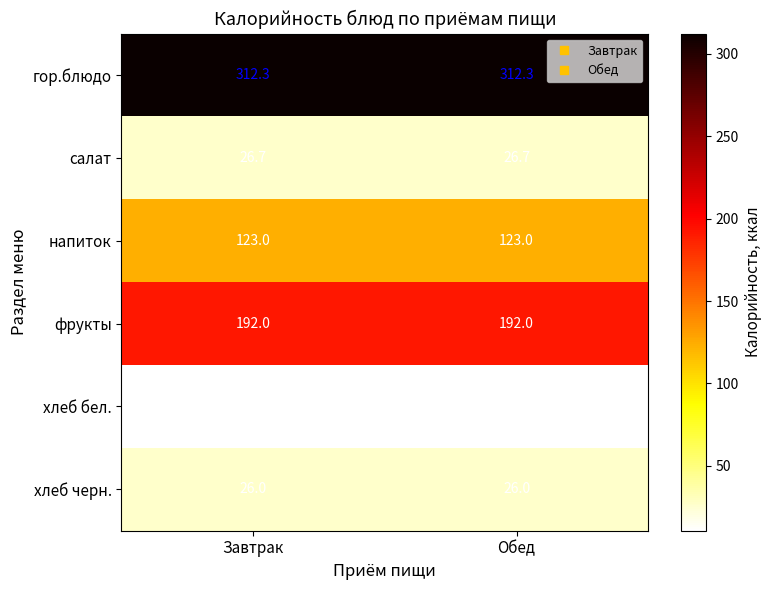

At how many categories does at least one series exceed 278?

2